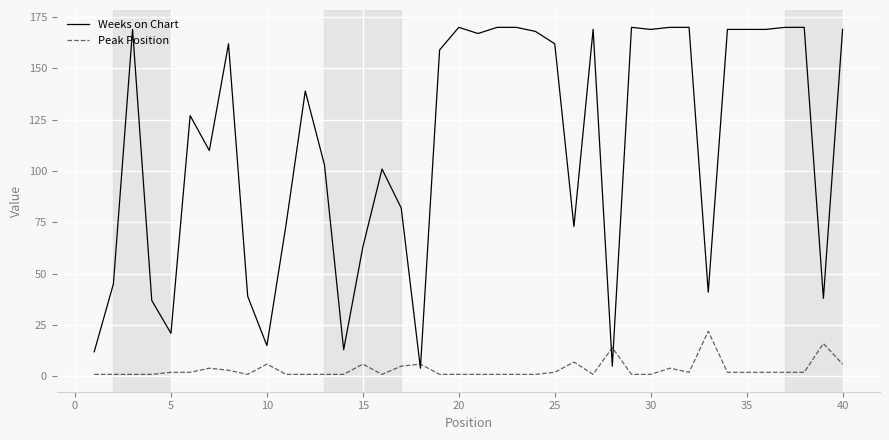

List the series in order of their overall mean, lowest first.

Peak Position, Weeks on Chart